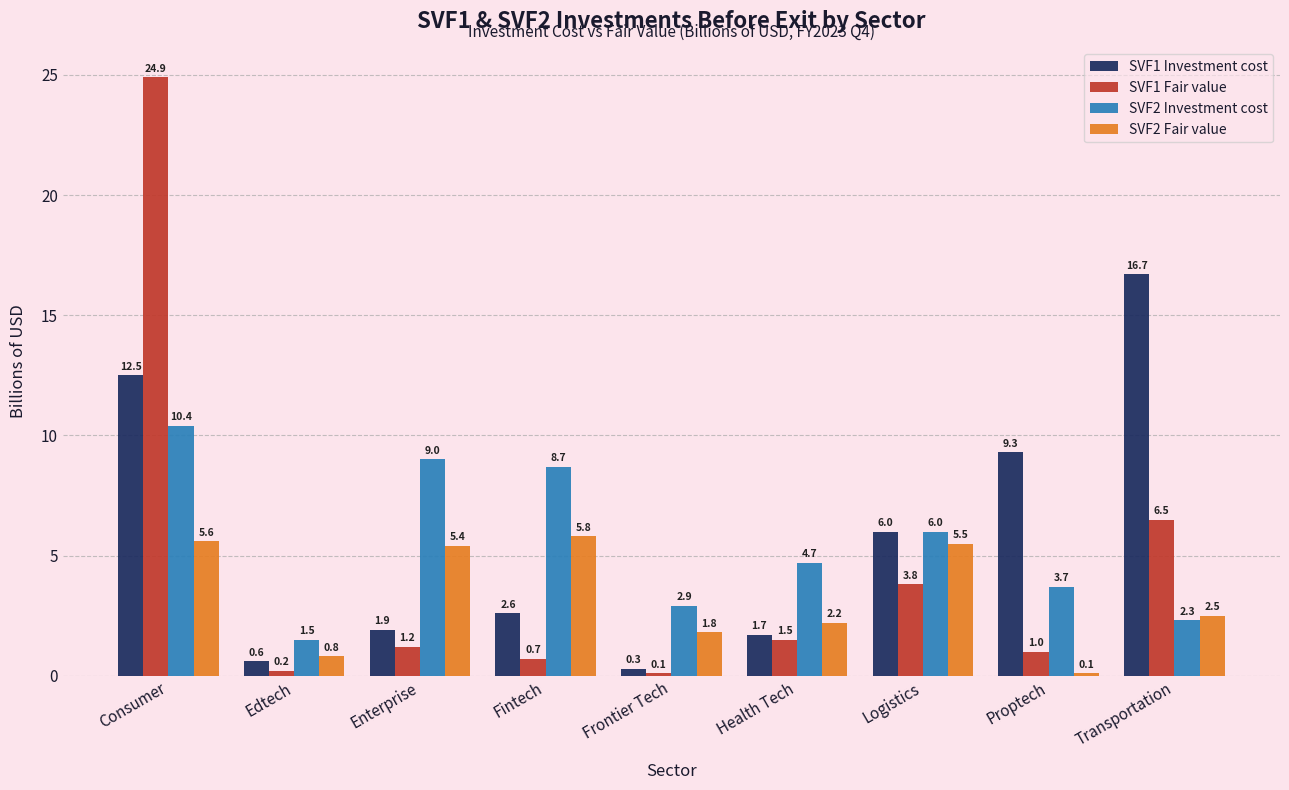

Rank the categories by SVF1 Fair value value from highest to lowest.

Consumer, Transportation, Logistics, Health Tech, Enterprise, Proptech, Fintech, Edtech, Frontier Tech